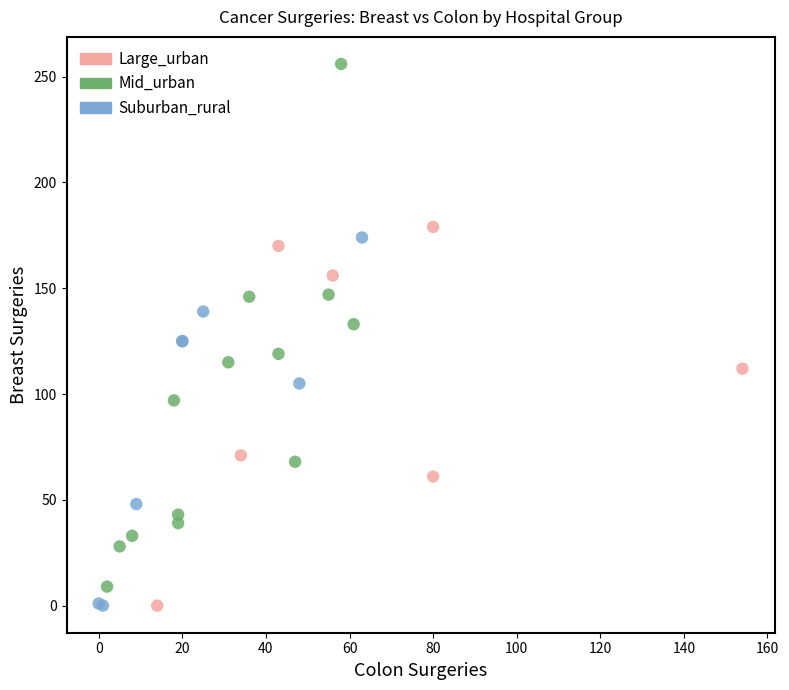

What are all the series names shown in the legend?

Large_urban, Mid_urban, Suburban_rural